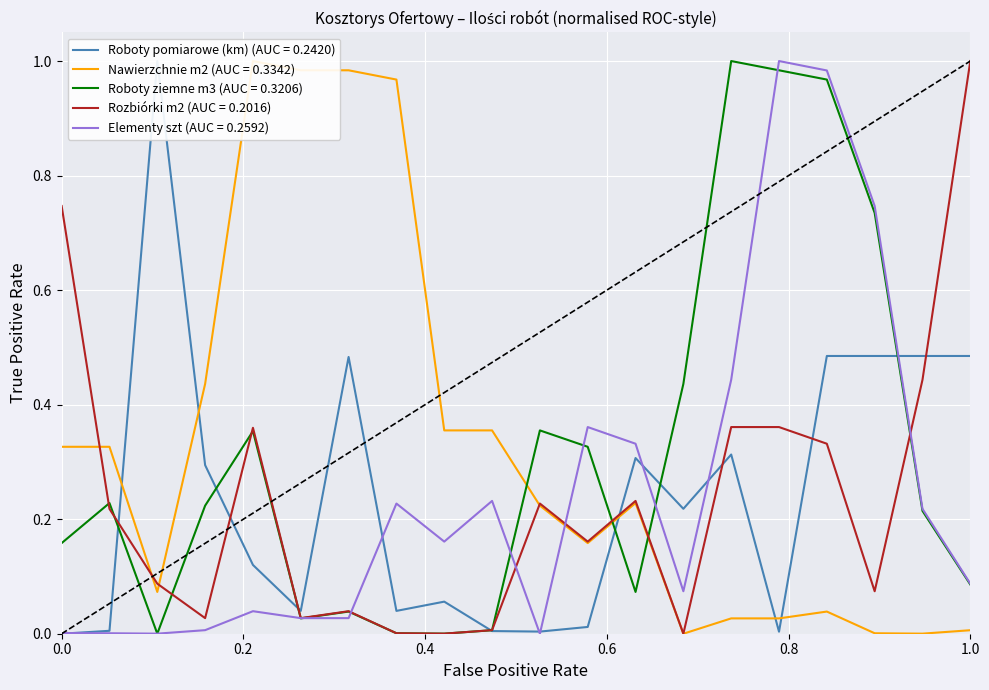

At which category is the sum across all series the highest?

17